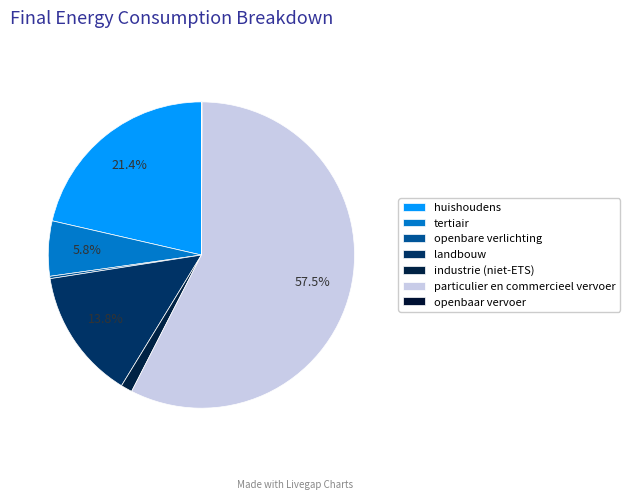

Which slice is the smallest?

openbaar vervoer